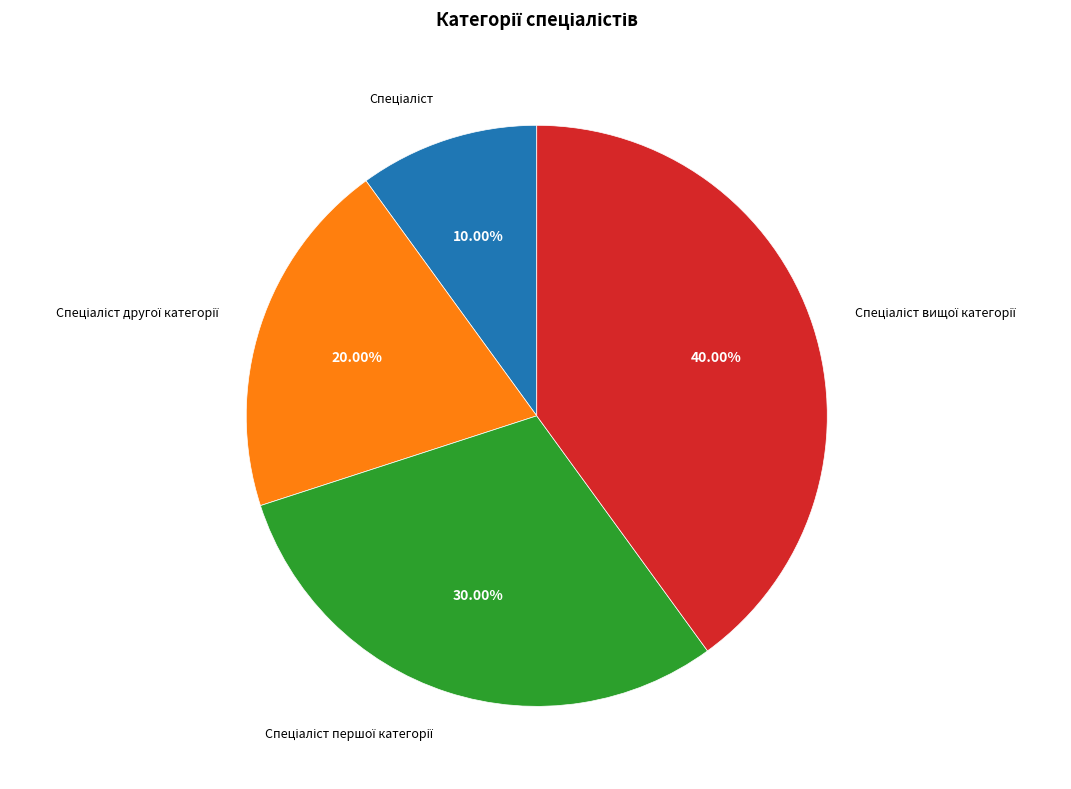

Is there any slice that represents more than half of the pie?

No